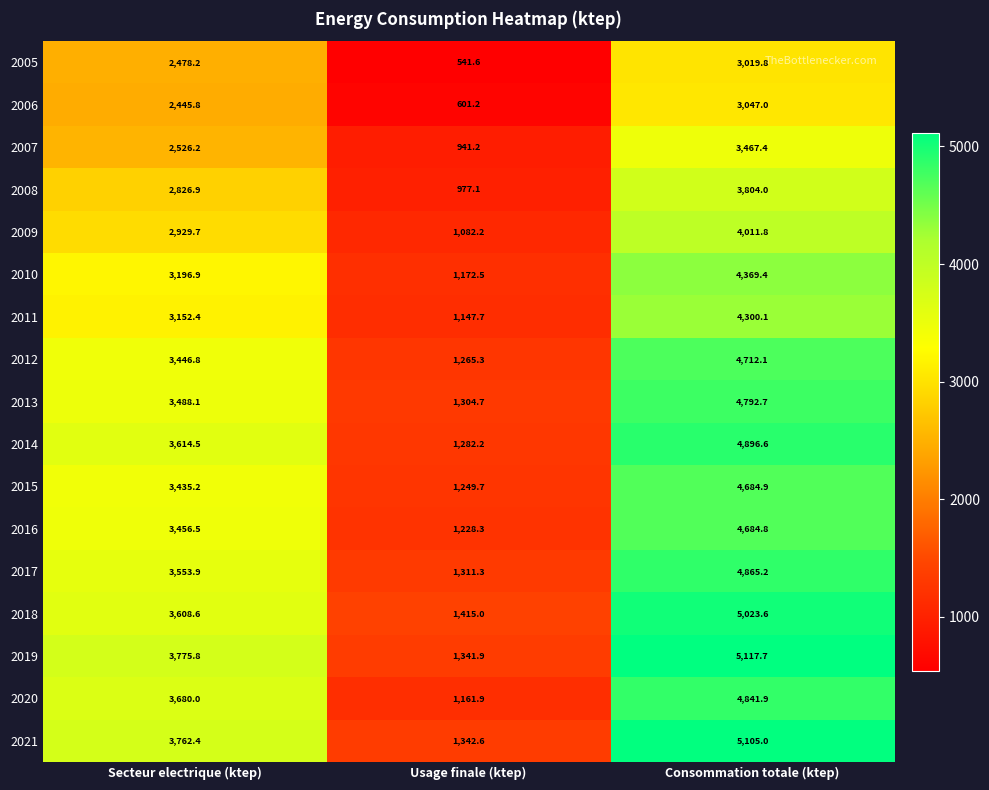

What is the difference between the highest and lowest values at Secteur electrique (ktep)?

1330.0